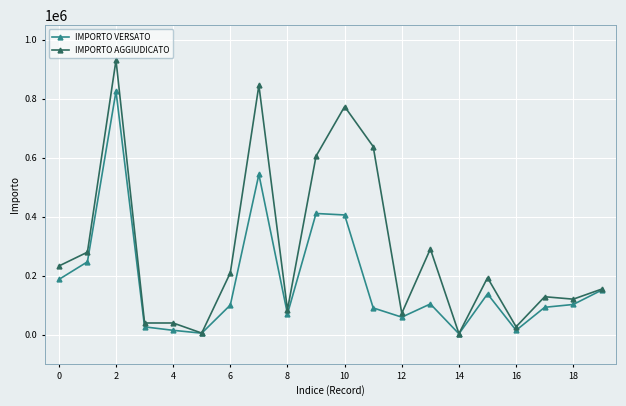

Which series has the largest range (max minus min)?

IMPORTO AGGIUDICATO